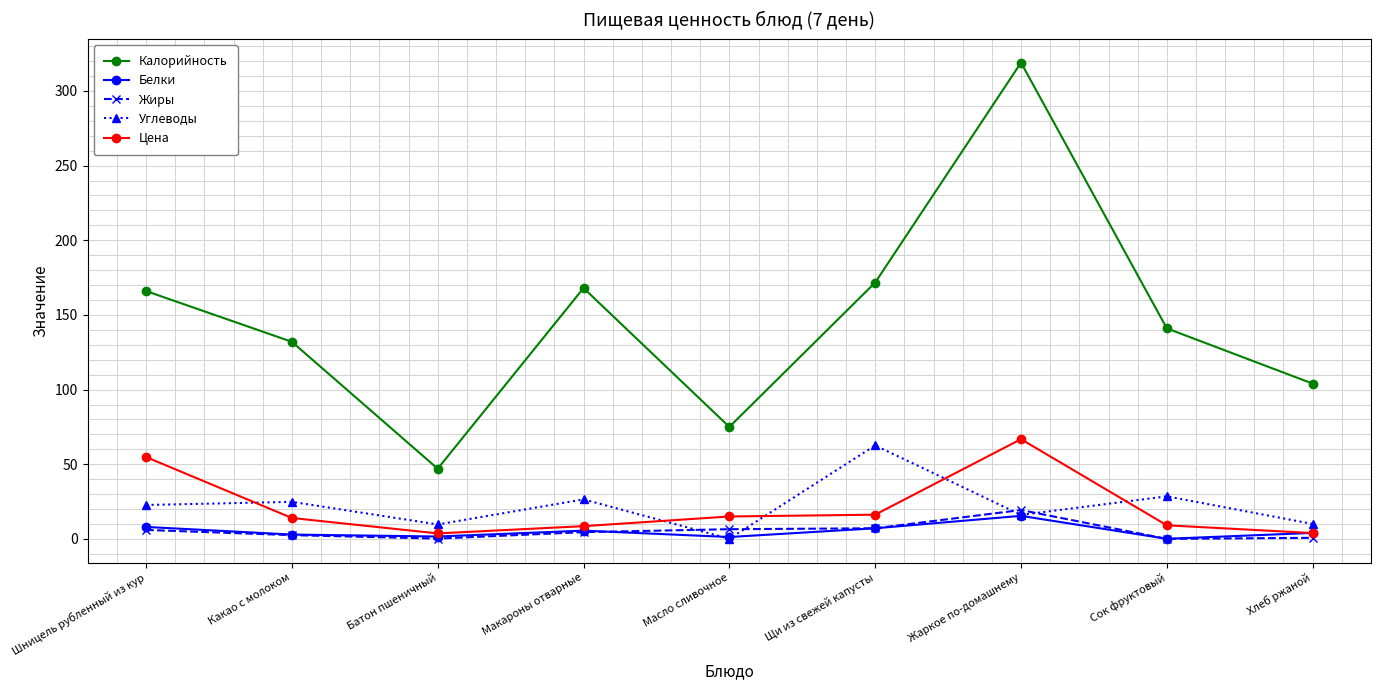

What is the difference between the highest and lowest values at Батон пшеничный?

46.8